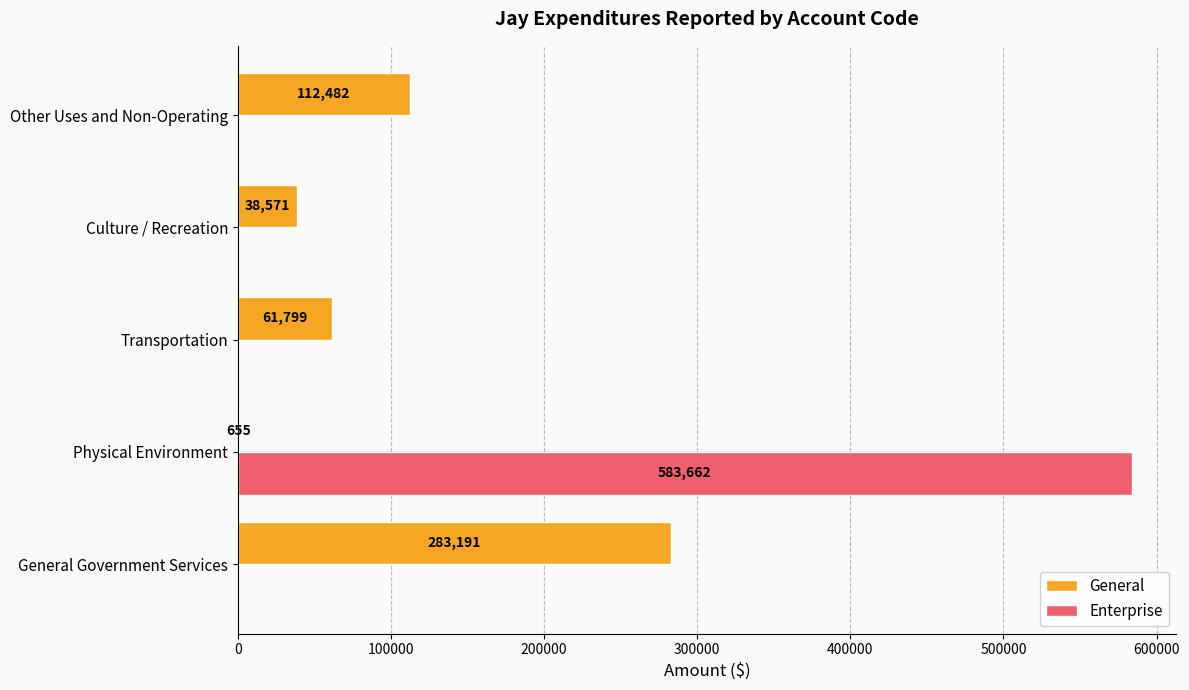

What is the sum of the General values at Other Uses and Non-Operating and Transportation?

174281